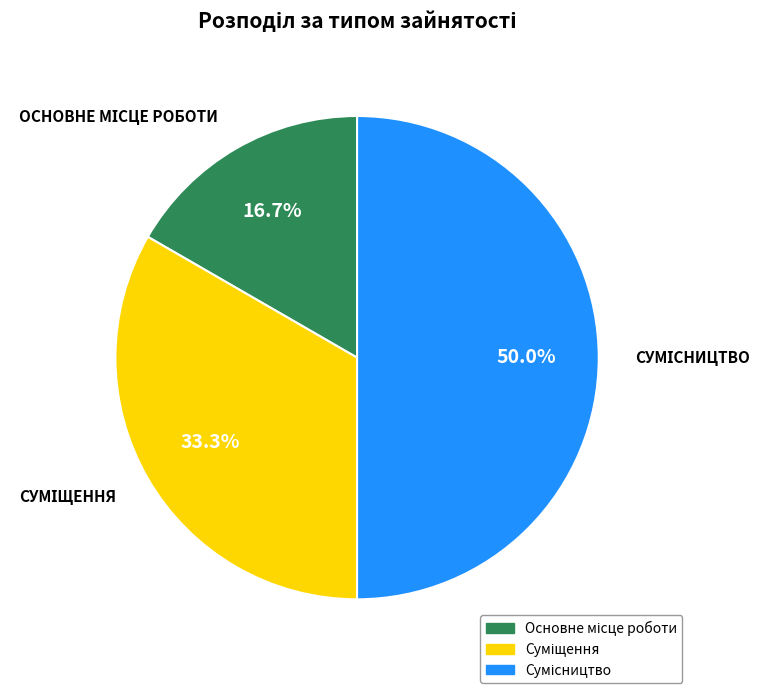

The Суміщення slice represents 25% of the pie. True or false?

False